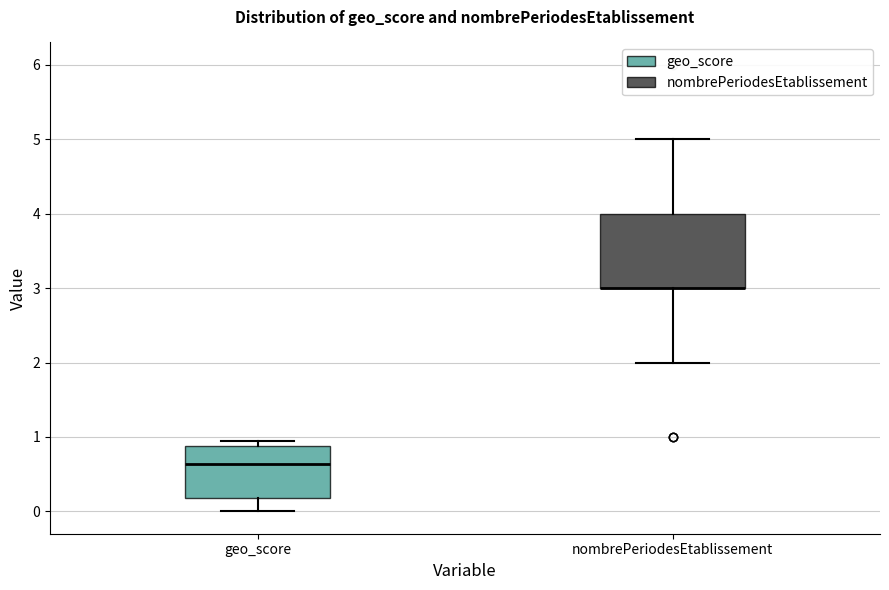

Where does the upper whisker of the box for nombrePeriodesEtablissement end on the y-axis? The values are not printed on the chart, so give them approximately, as read against the axis.

5.0